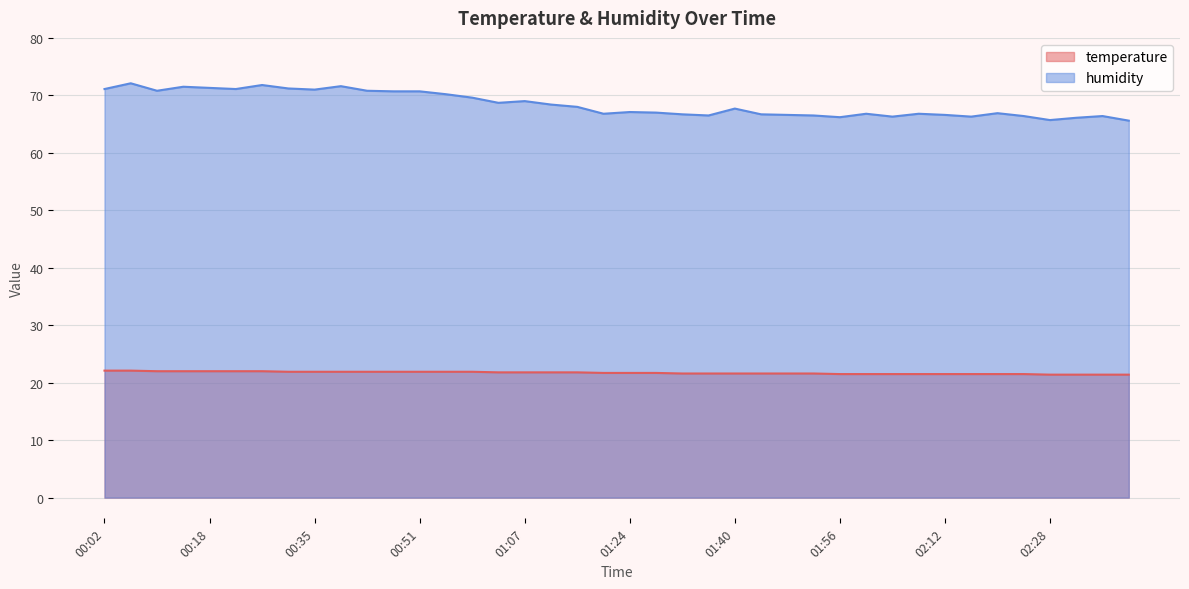

What is the sum of the temperature values at 00:22 and 01:44?

43.6